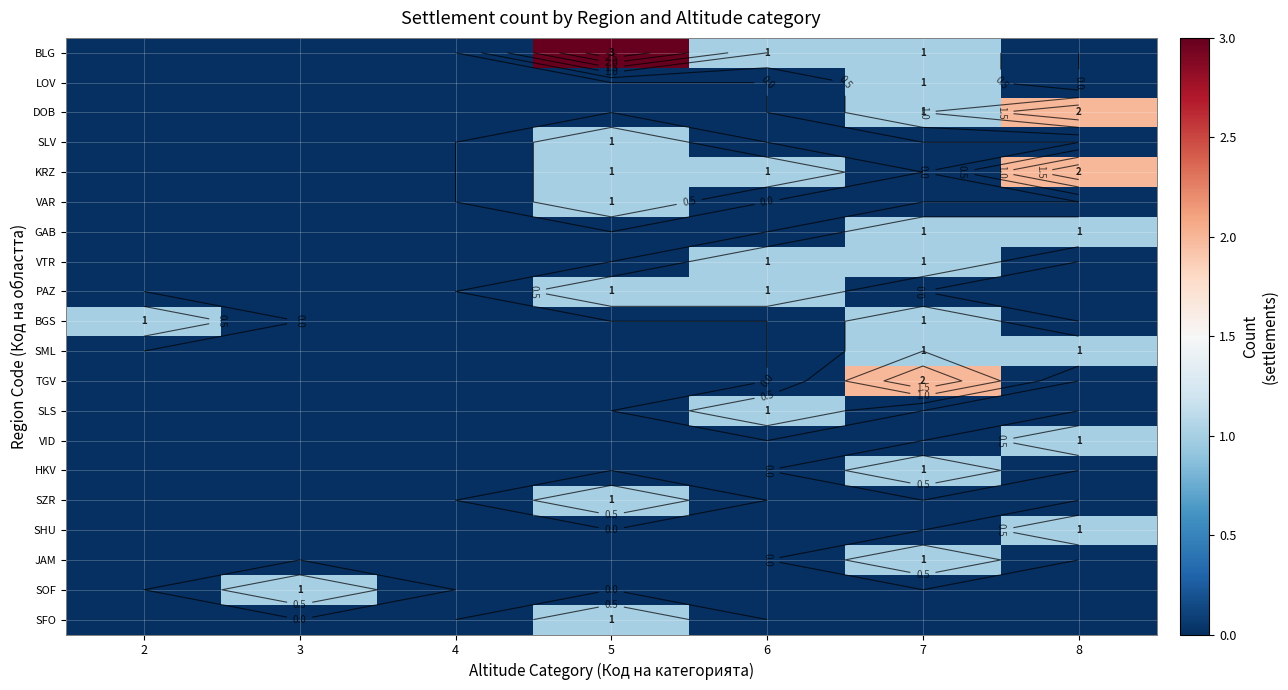

At how many categories does at least one series exceed 0?

6